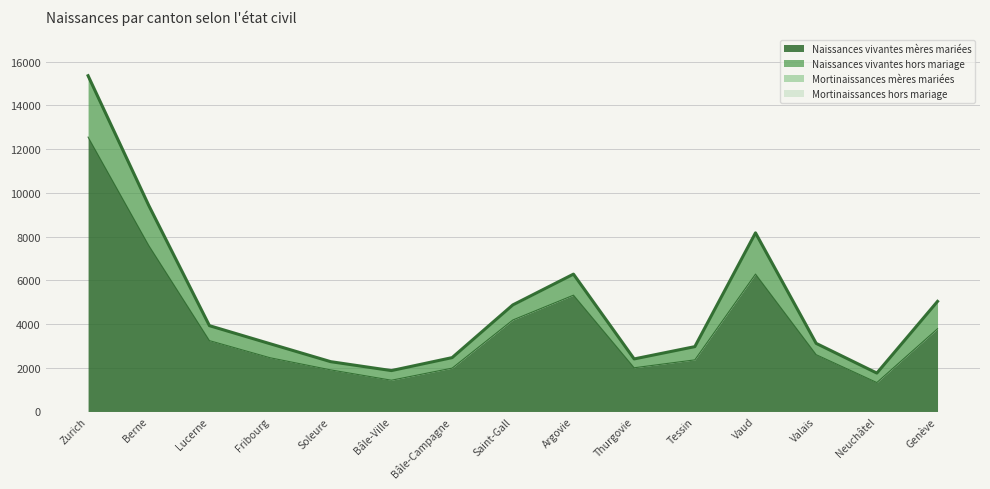

What is the sum of all Mortinaissances mères mariées values?

242